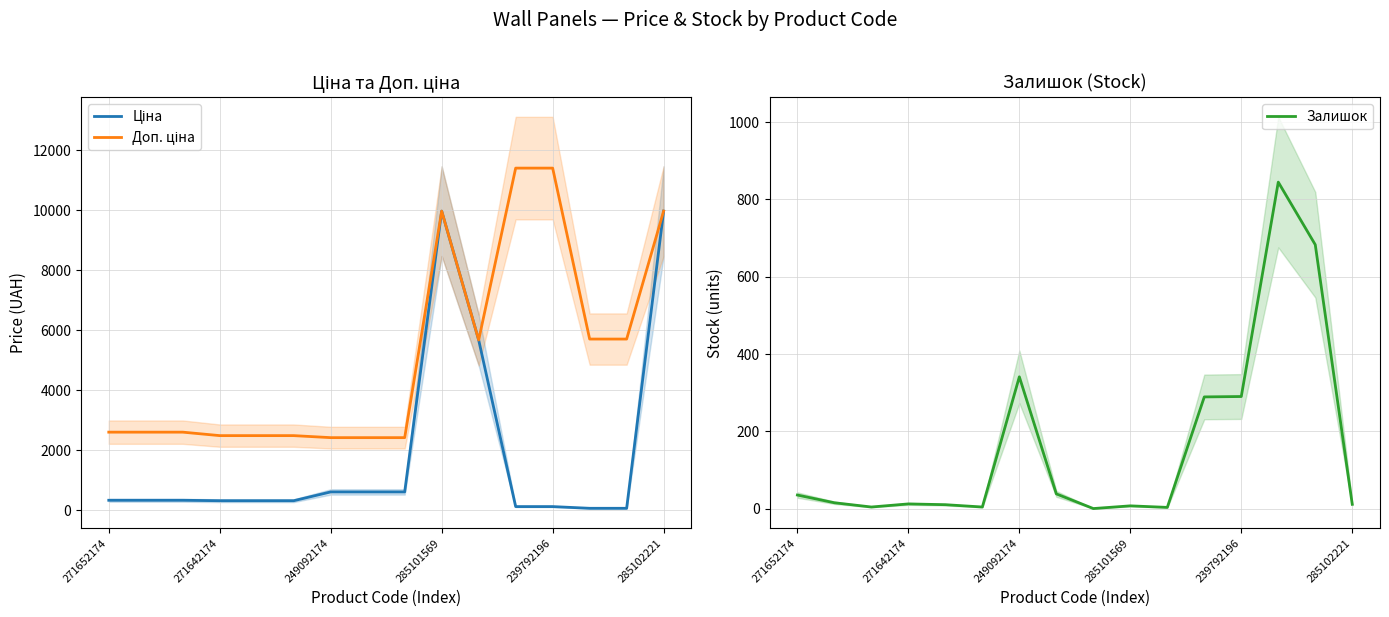

At which label is Залишок closest to 422?

249092174